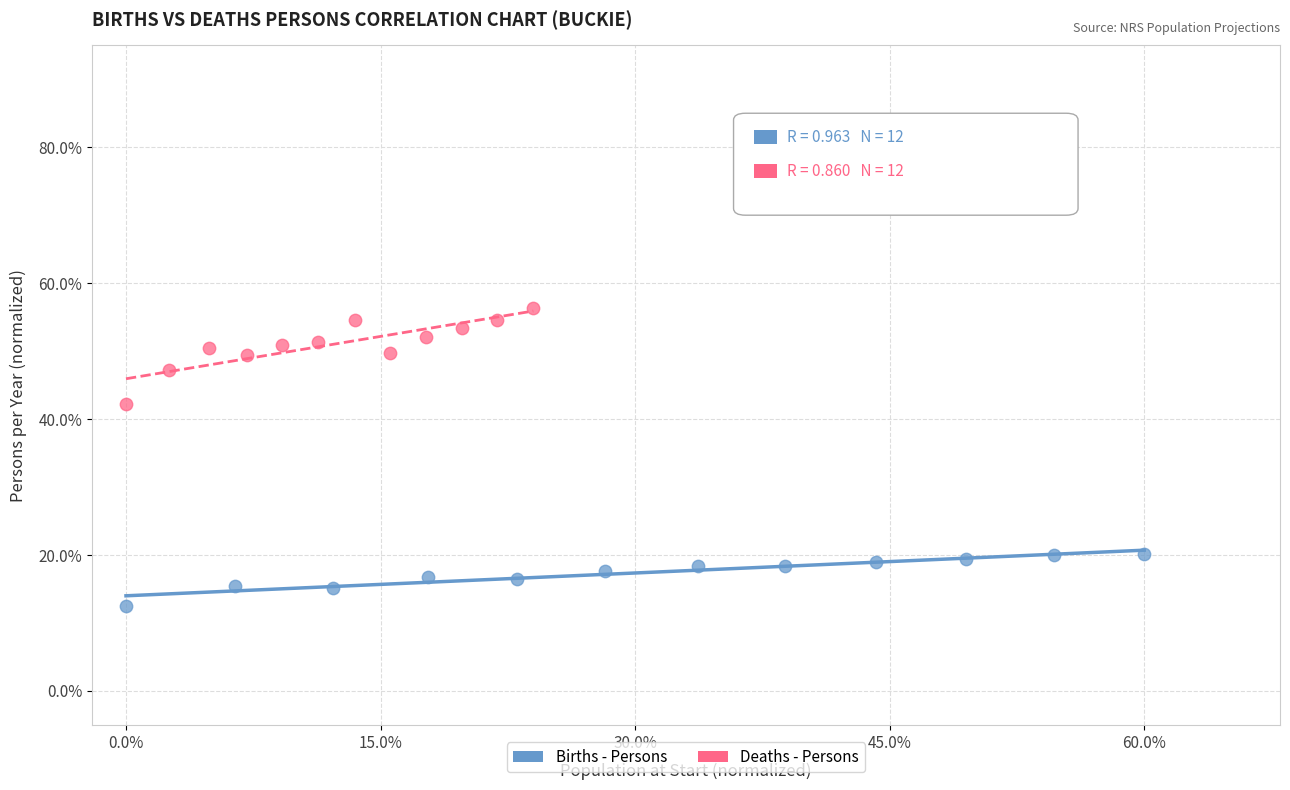

What are all the series names shown in the legend?

Births - Persons, Deaths - Persons